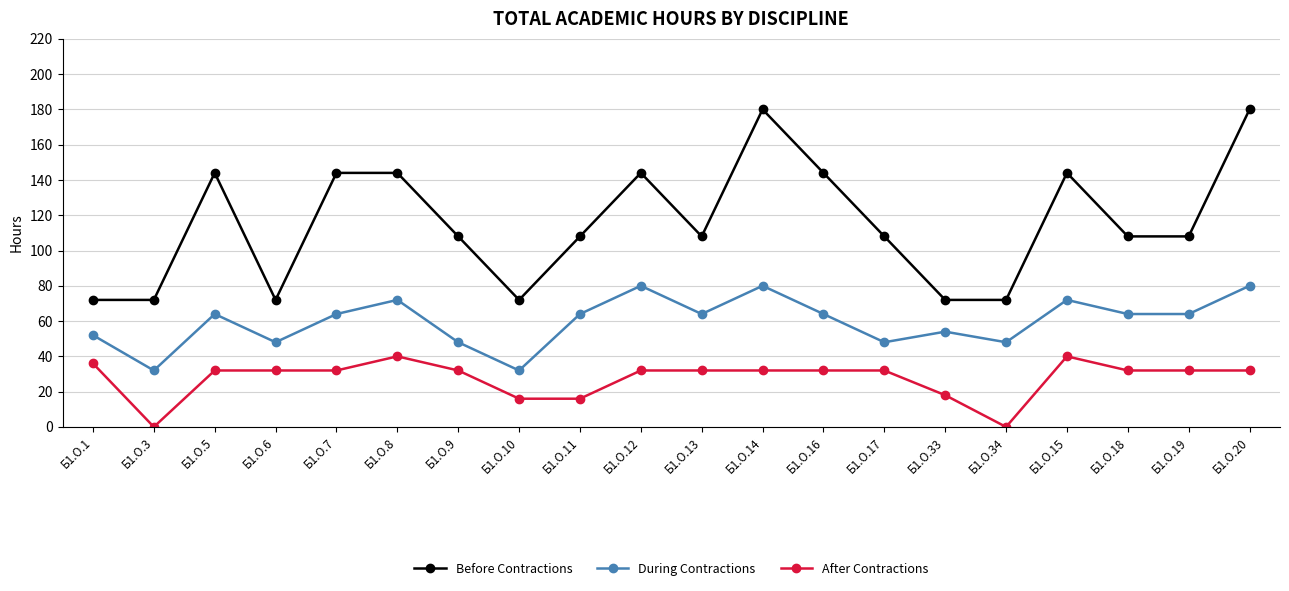

At which category does During Contractions reach its first local valley?

Б1.О.3